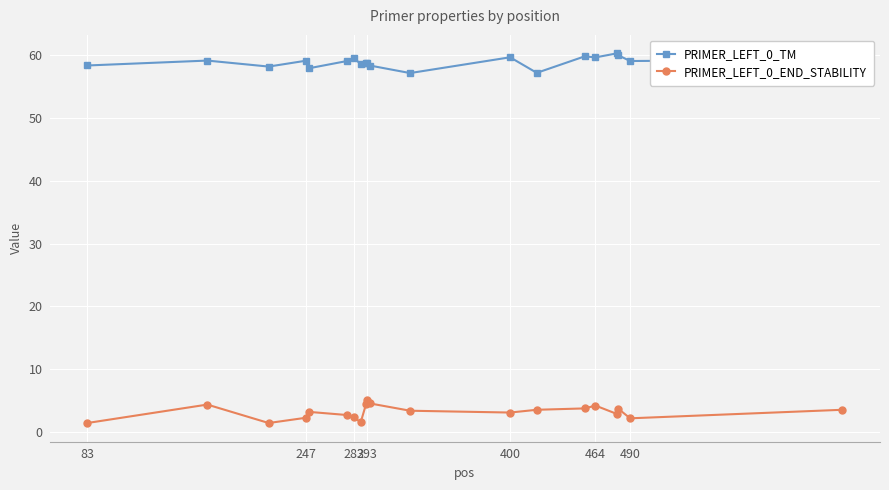

How many series are shown in this chart?

2